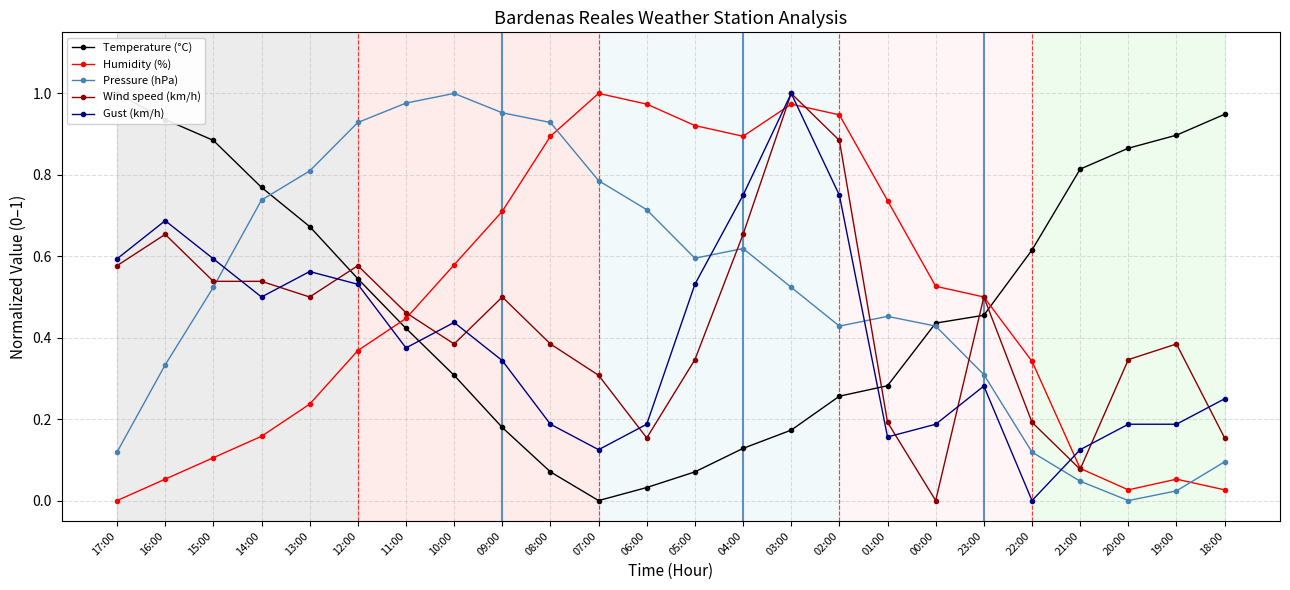

Rank the categories by Pressure (hPa) value from highest to lowest.

10:00, 11:00, 09:00, 12:00, 08:00, 13:00, 07:00, 14:00, 06:00, 04:00, 05:00, 15:00, 03:00, 01:00, 02:00, 00:00, 16:00, 23:00, 17:00, 22:00, 18:00, 21:00, 19:00, 20:00